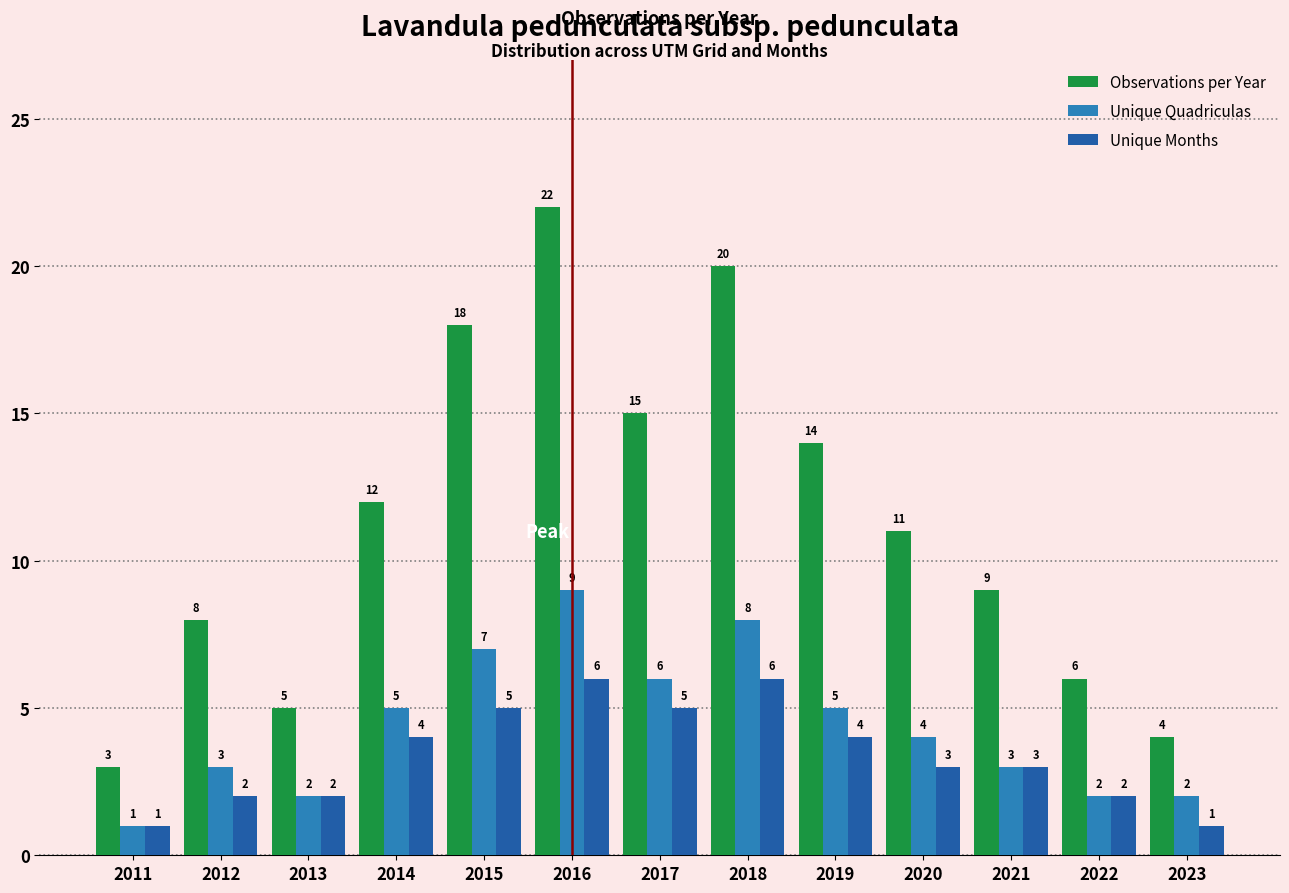

What is the difference between the maximum and minimum values in the Unique Months series?

5